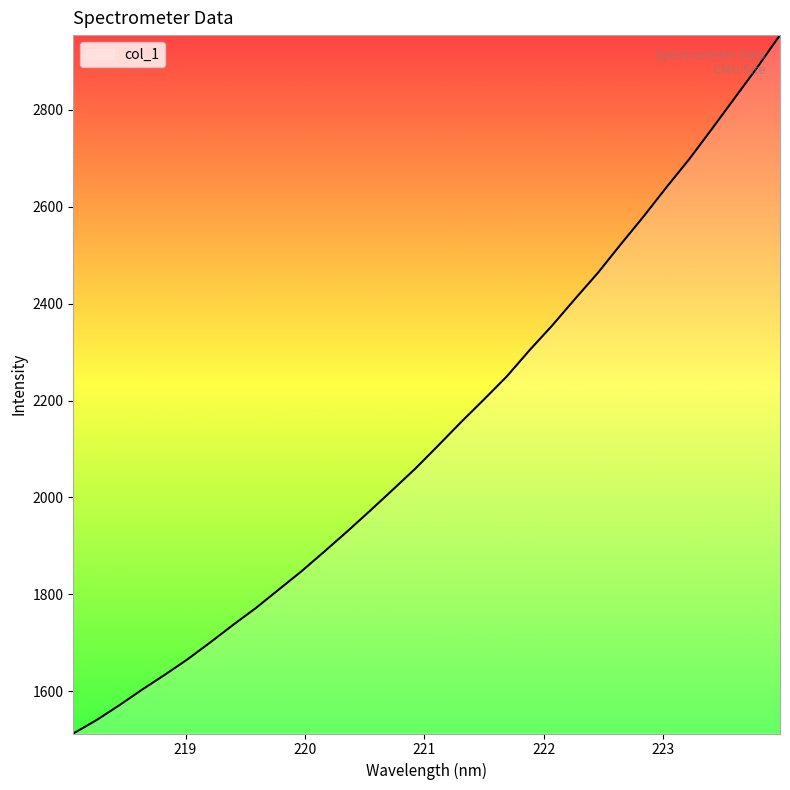

How many lines are shown in the chart?

1